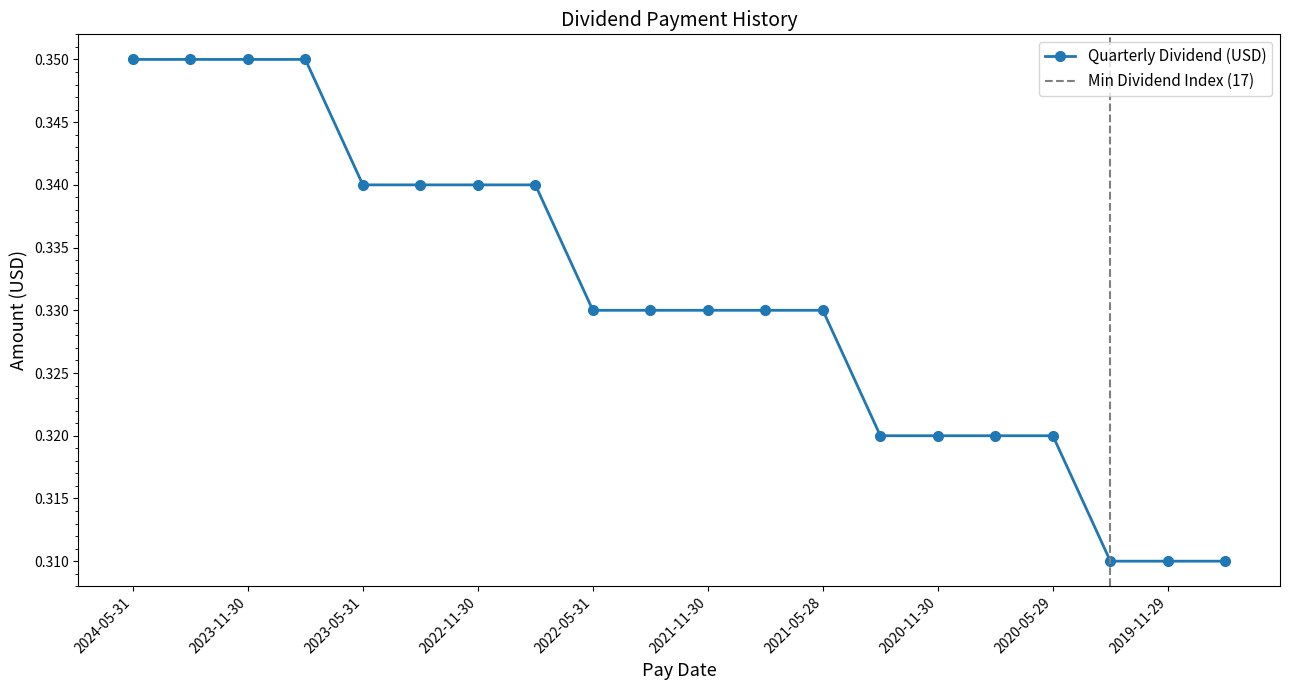

Reading left to right, transcribe all the data shown in this chart.

0.3	0.3	0.3	0.3	0.3	0.3	0.3	0.3	0.3	0.3	0.3	0.3	0.3	0.3	0.3	0.3	0.3	0.3	0.3	0.3